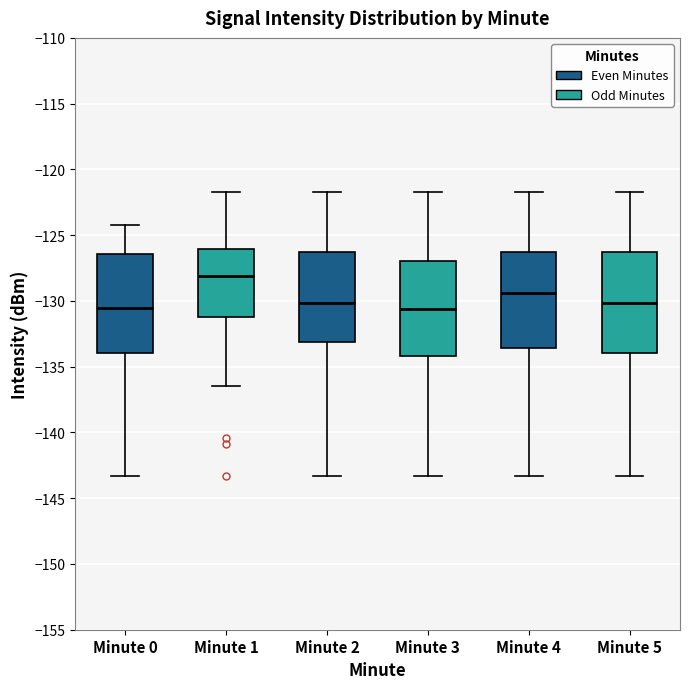

Where does the upper whisker of the box for Minute 1 end on the y-axis? The values are not printed on the chart, so give them approximately, as read against the axis.

-121.5